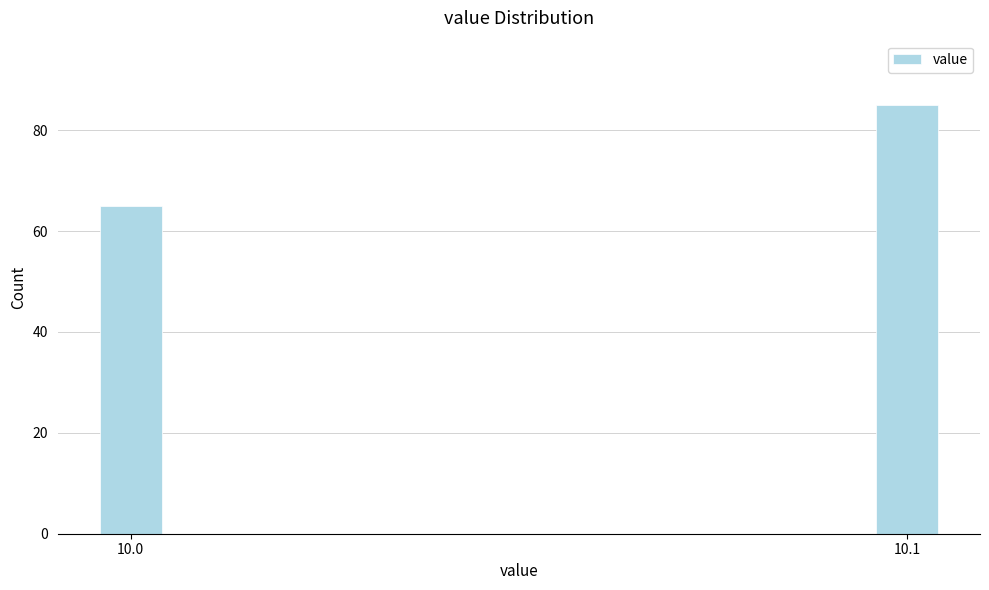

Reading left to right, what are all the values shown in this chart?

10.0=65	10.1=85